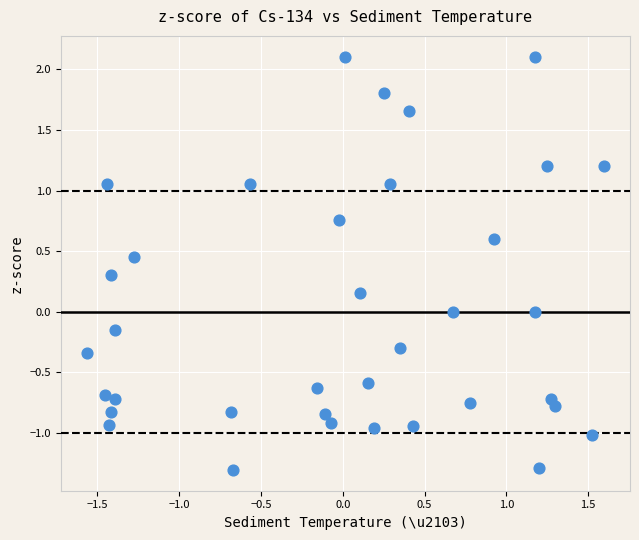

What is the range of Y values (max minus min)?

3.4